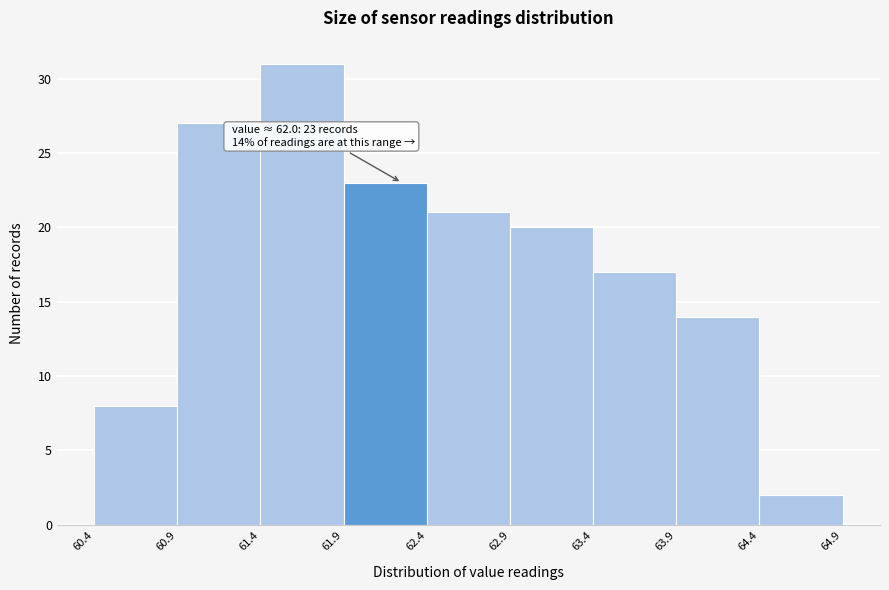

Over which range of the x-axis is the bar tallest?

61.4 to 61.9